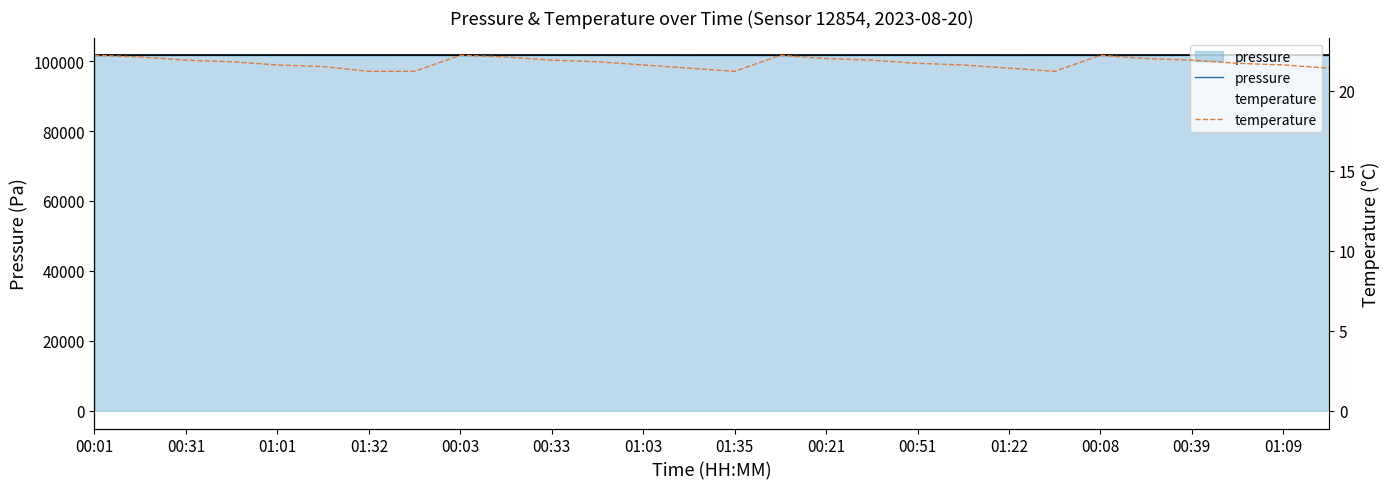

Count the number of data series in this chart.

2